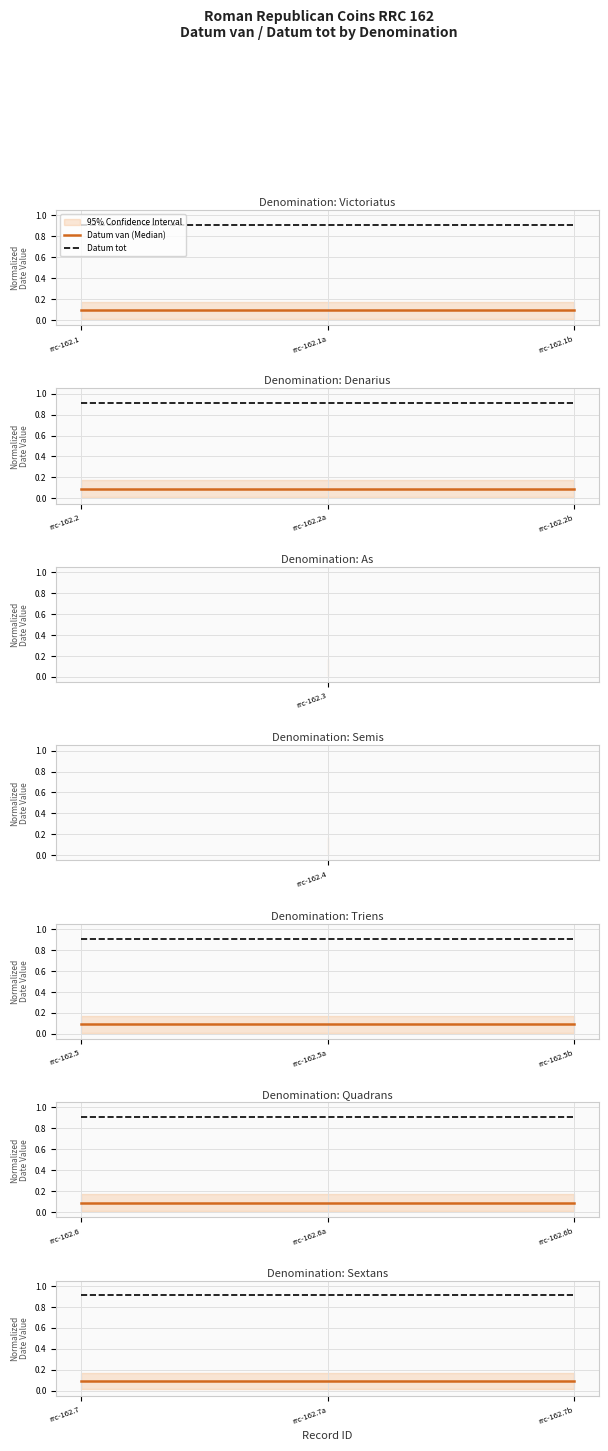

The Datum van (Median) series shows 0.2 at rrc-162.7b. True or false?

False